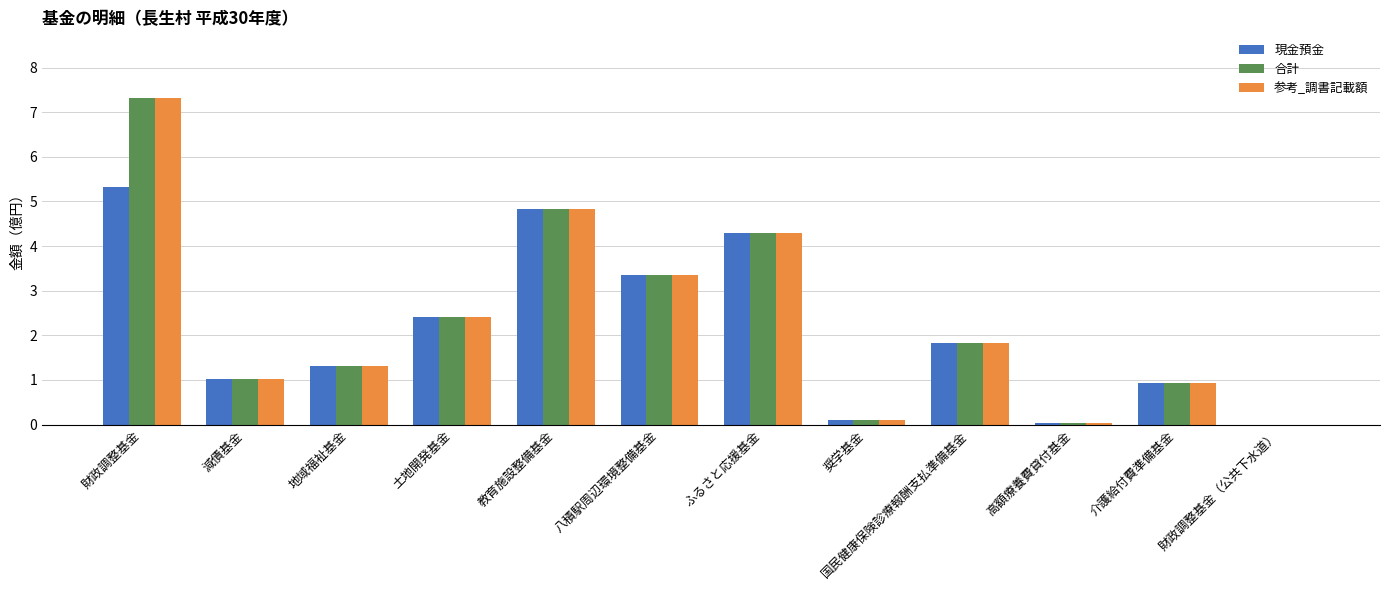

What are all the series names shown in the legend?

現金預金, 合計, 参考_調書記載額